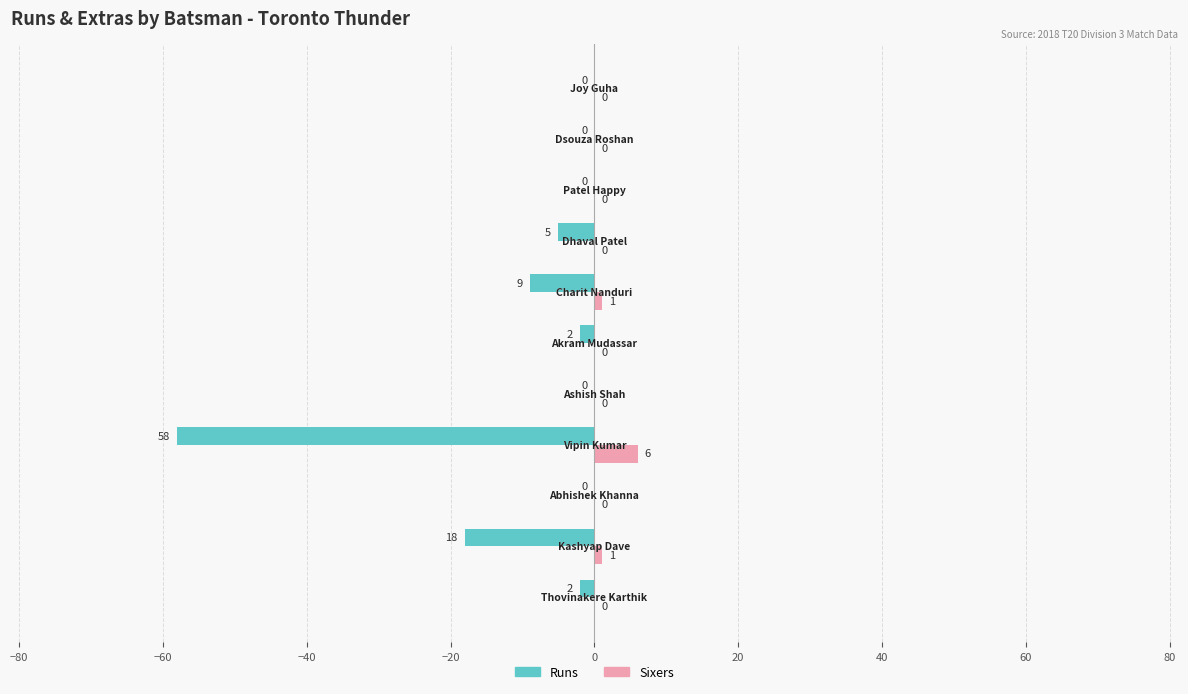

What is the maximum value shown in the chart?

6